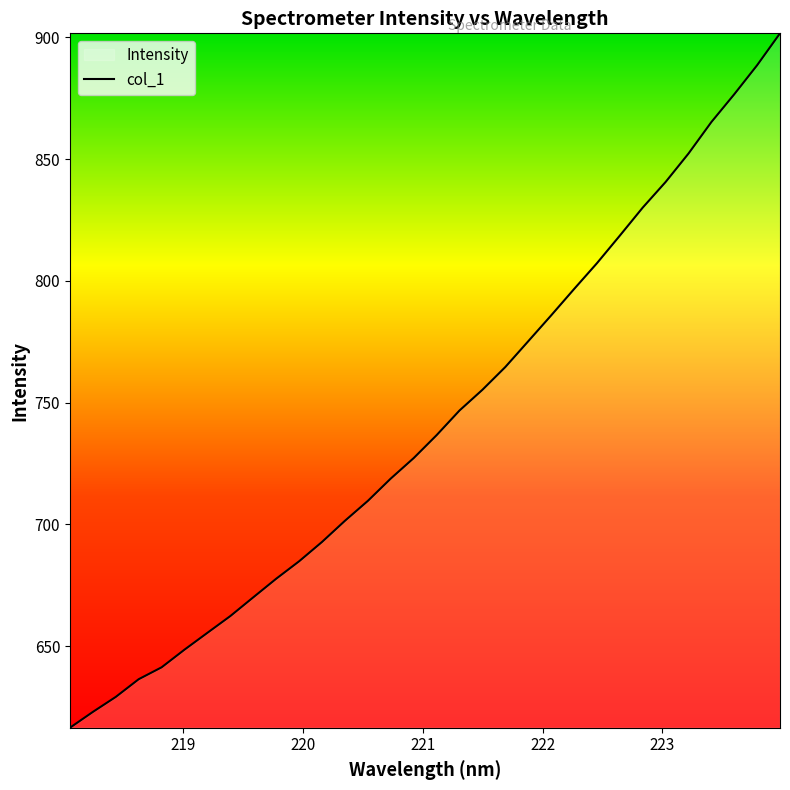

Does the chart display data point markers on the line(s)?

No